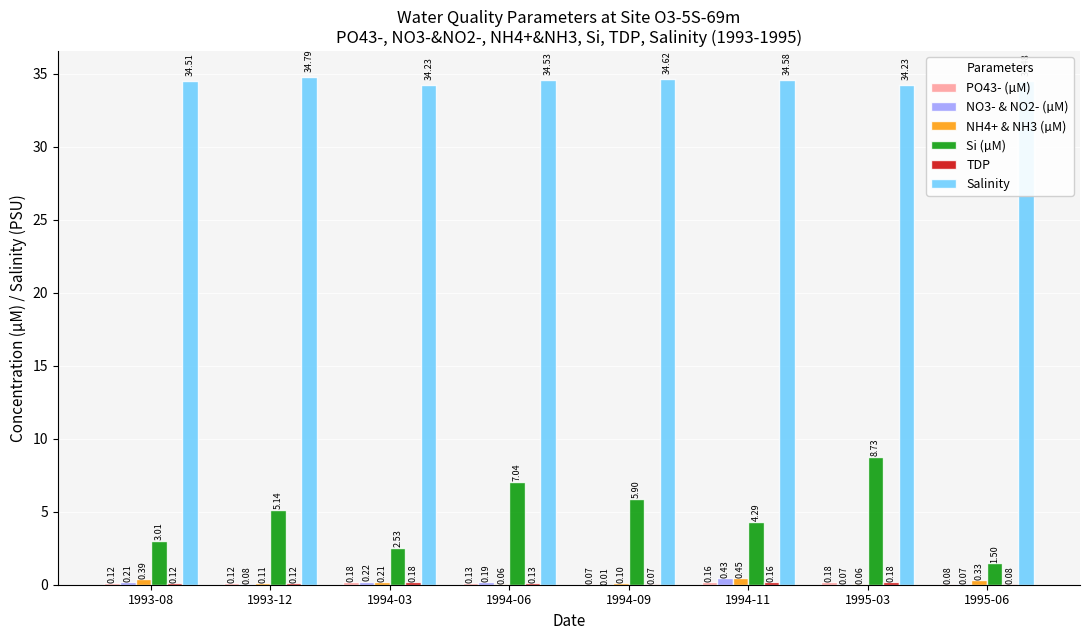

What is the total value across all series at 1994-03?

37.5